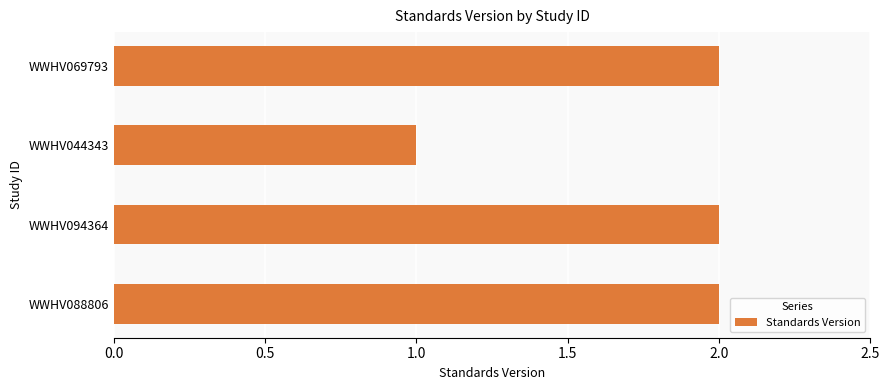

The value at WWHV094364 is 3. True or false?

False